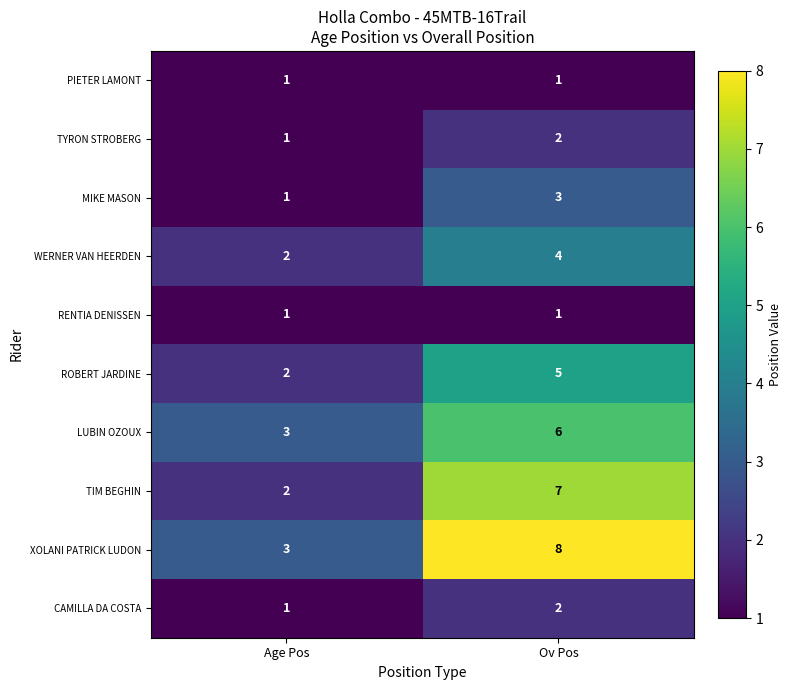

What is the total value across all series at Ov Pos?

39